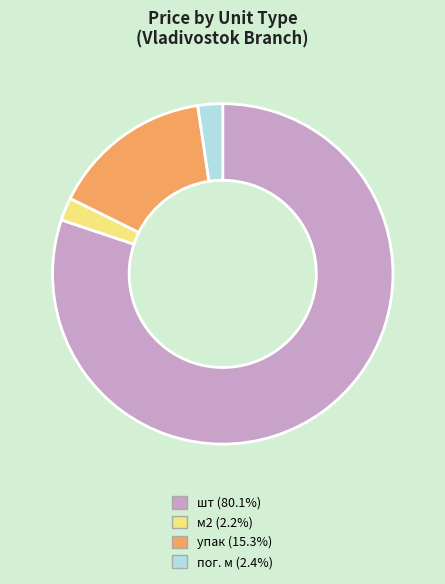

What is the ratio of the value at упак (15.3%) to the value at м2 (2.2%)?

7.1